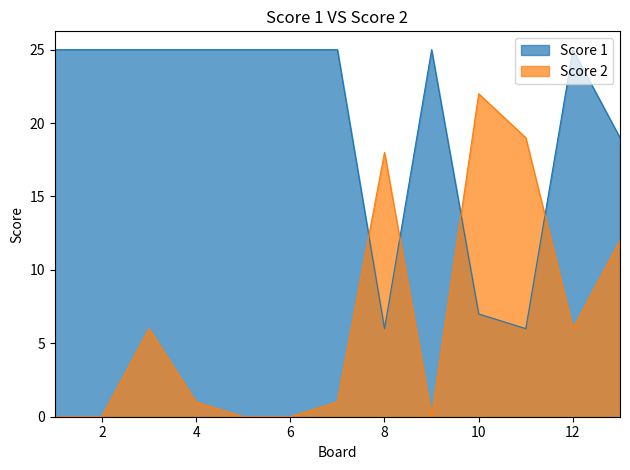

Where do Score 1 and Score 2 first cross each other?

7 and 8